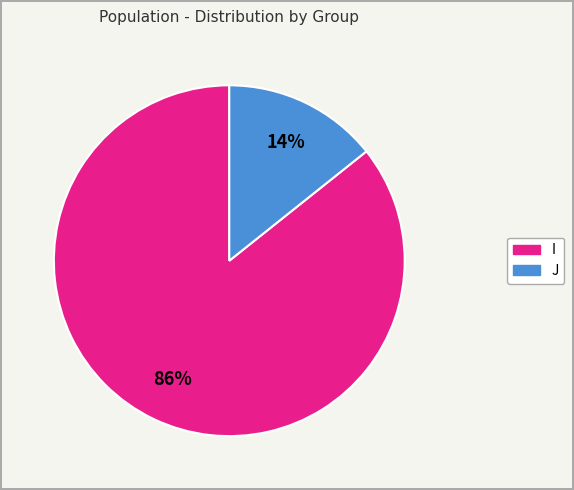

What is the ratio of the value at J to the value at I?

0.2